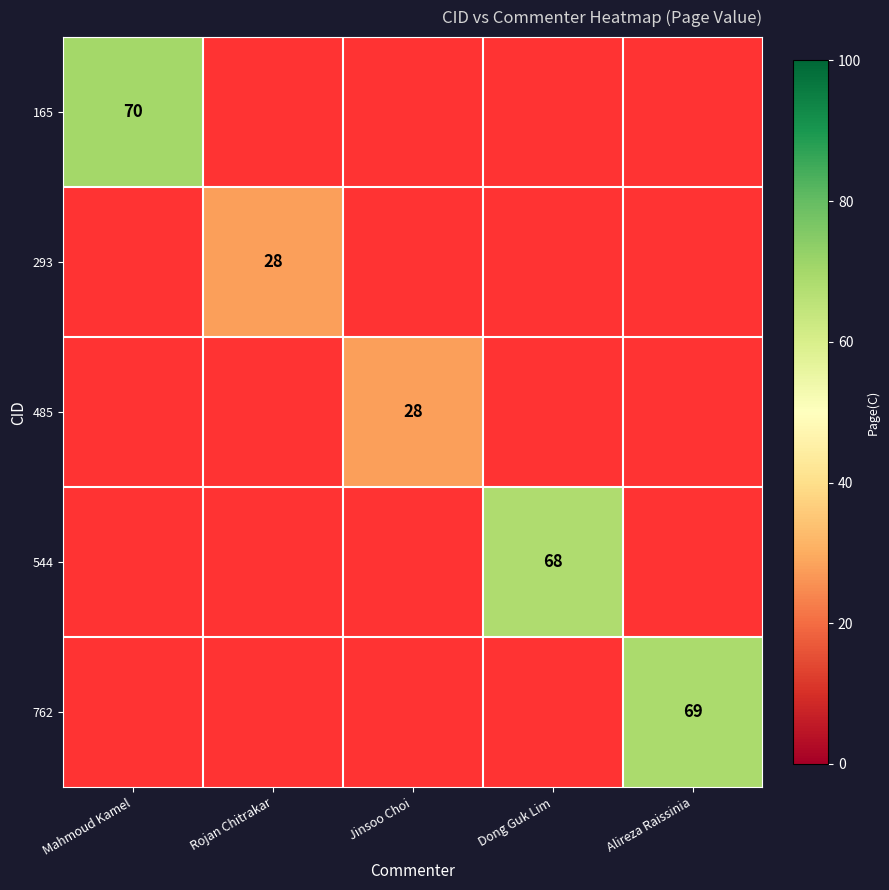

True or false: 485 has a value of 28 at Jinsoo Choi.

True